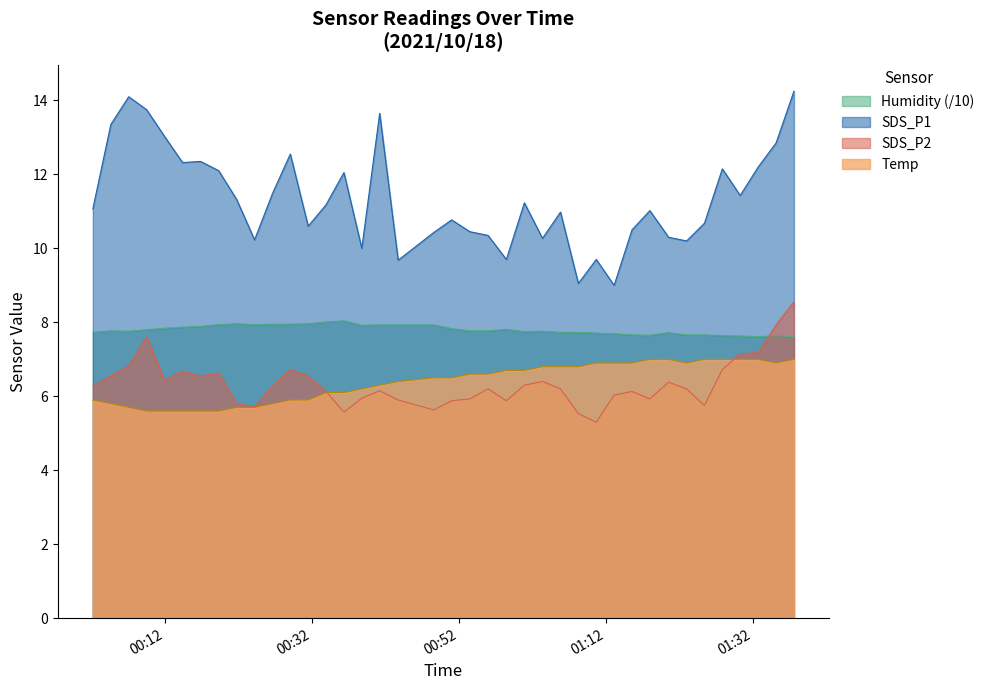

Which series has the widest spread of values?

SDS_P1